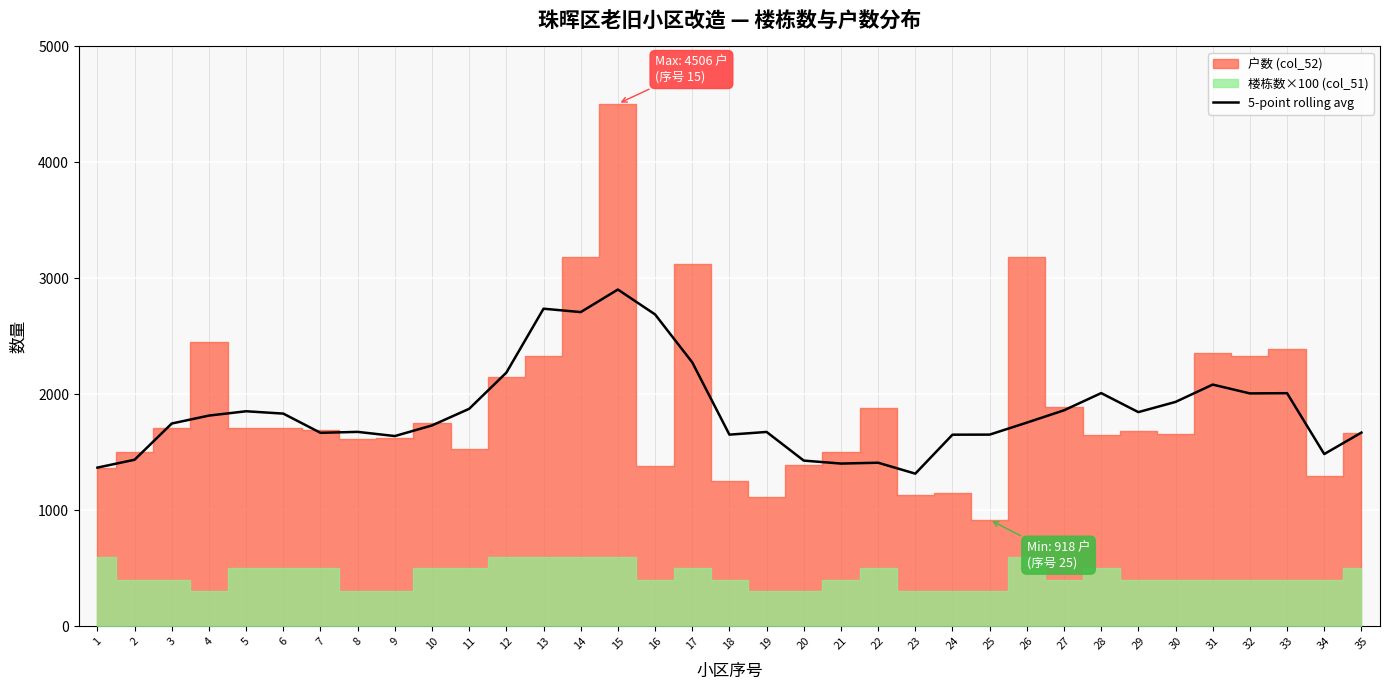

What is the average value?

1857.4